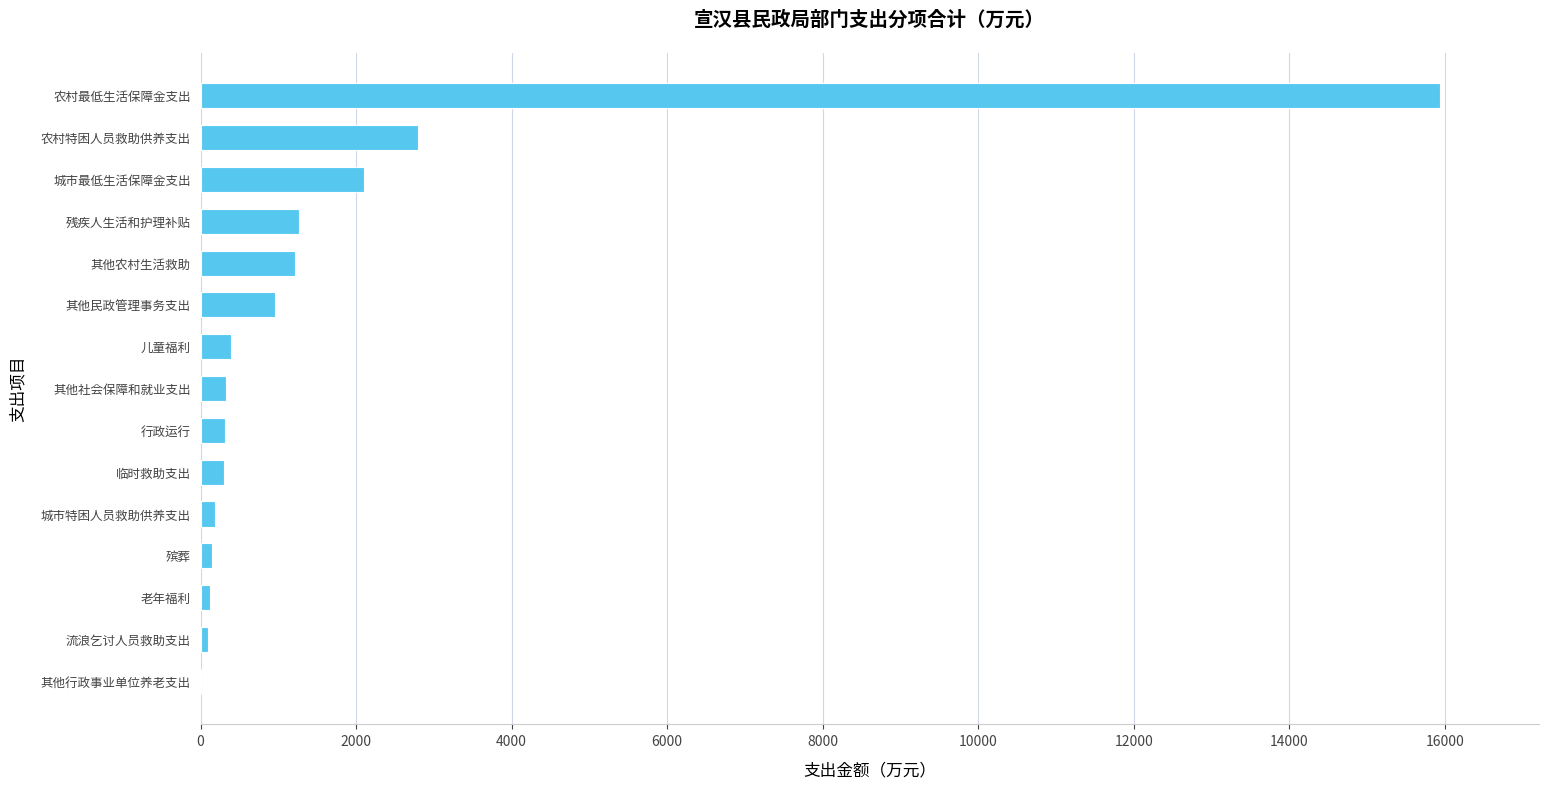

Which category has the highest value across all series?

农村最低生活保障金支出